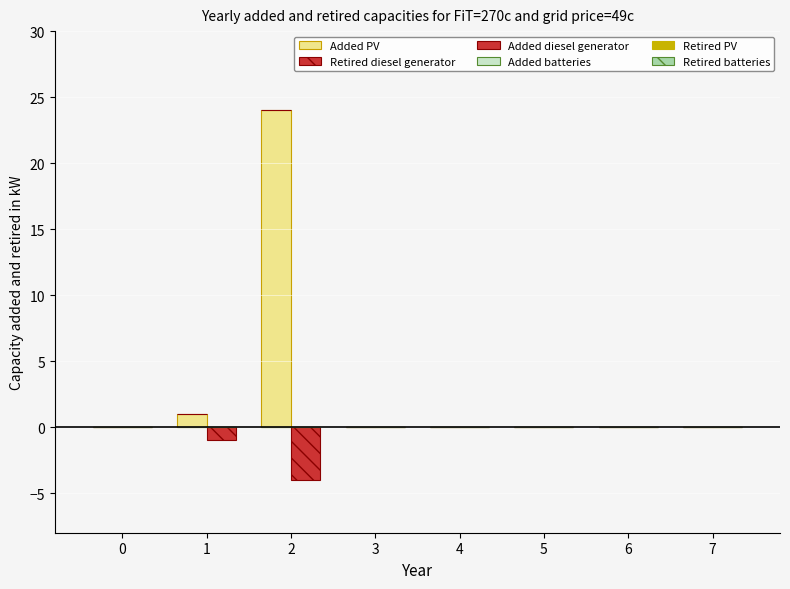

What is the difference between the maximum and minimum values in the Added PV series?

24